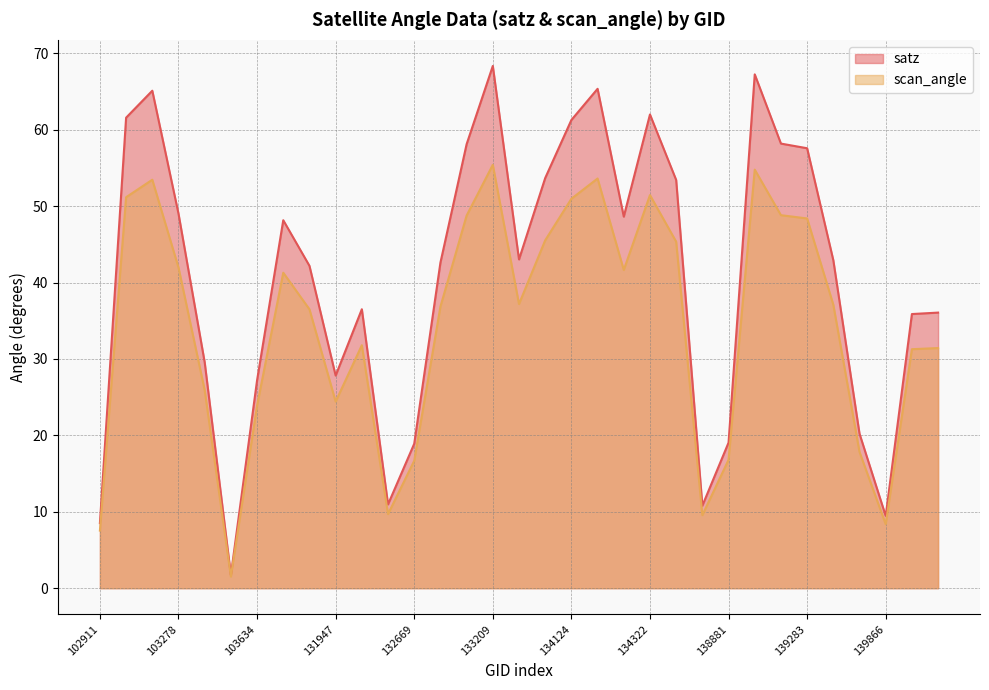

How many lines are shown in the chart?

2